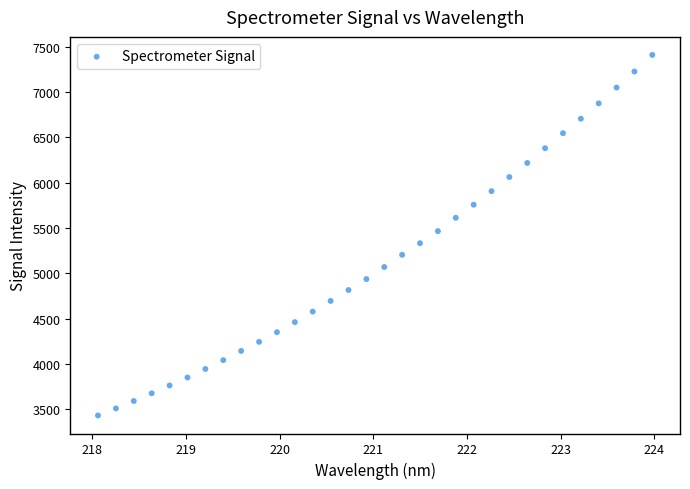

What is the range of X values (max minus min)?

5.9